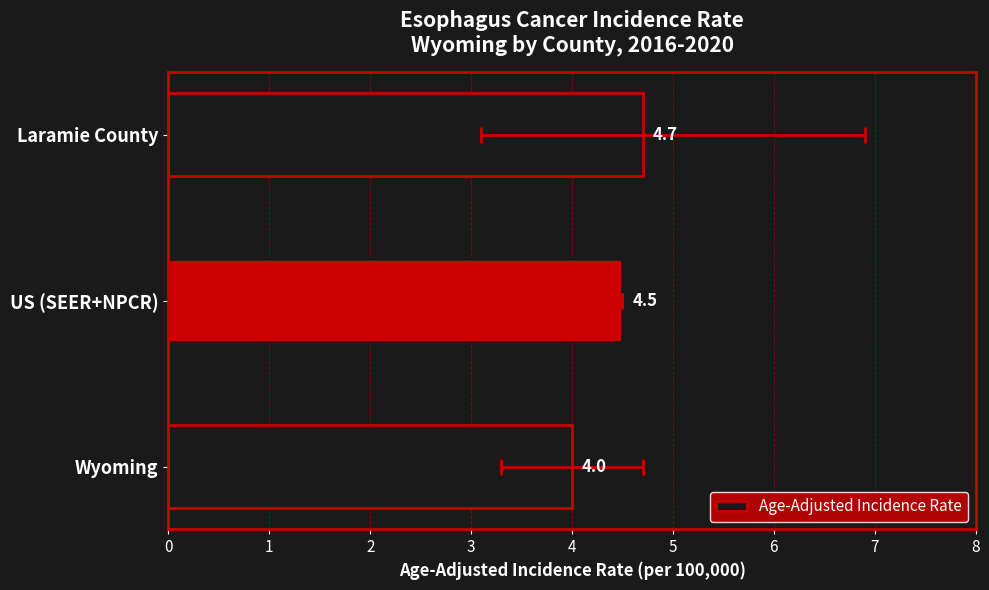

Reading left to right, what are all the values shown in this chart?

0=4.0	1=4.5	2=4.7